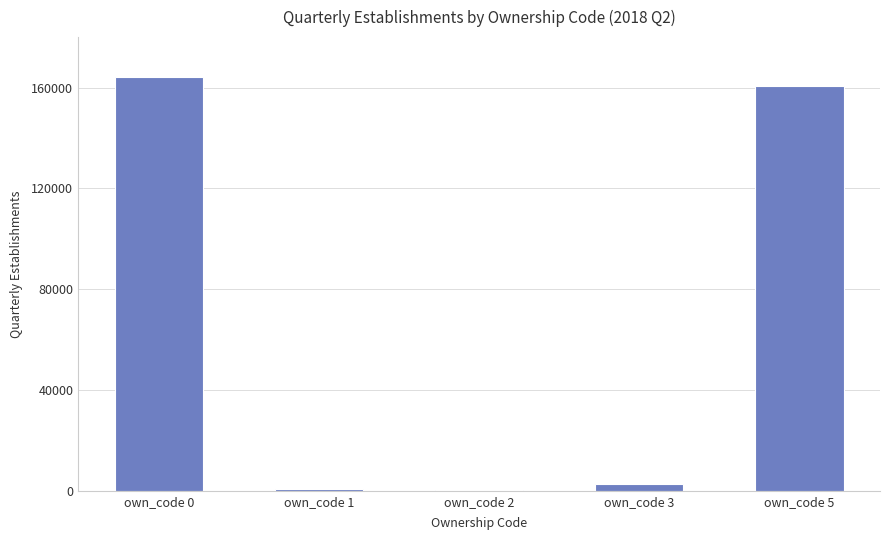

What is the change in value from own_code 0 to own_code 5?

-3707